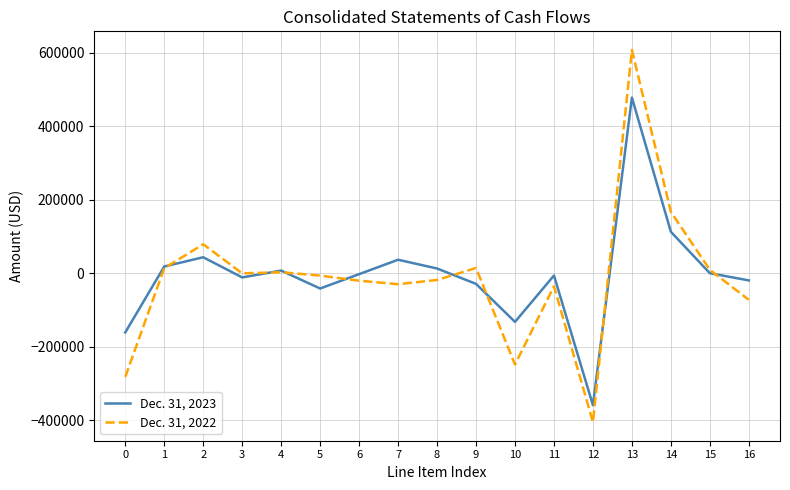

What value does the Dec. 31, 2022 series have at 3?

-256